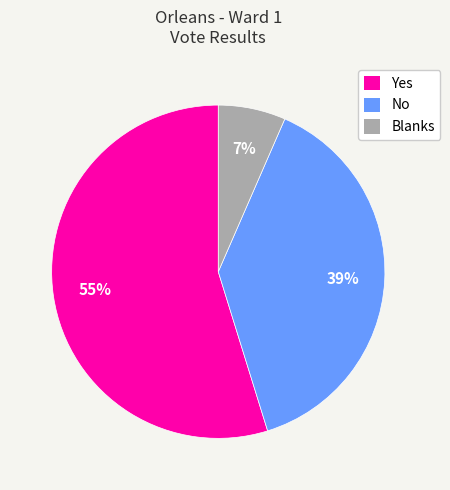

How many segments does this pie chart have?

3